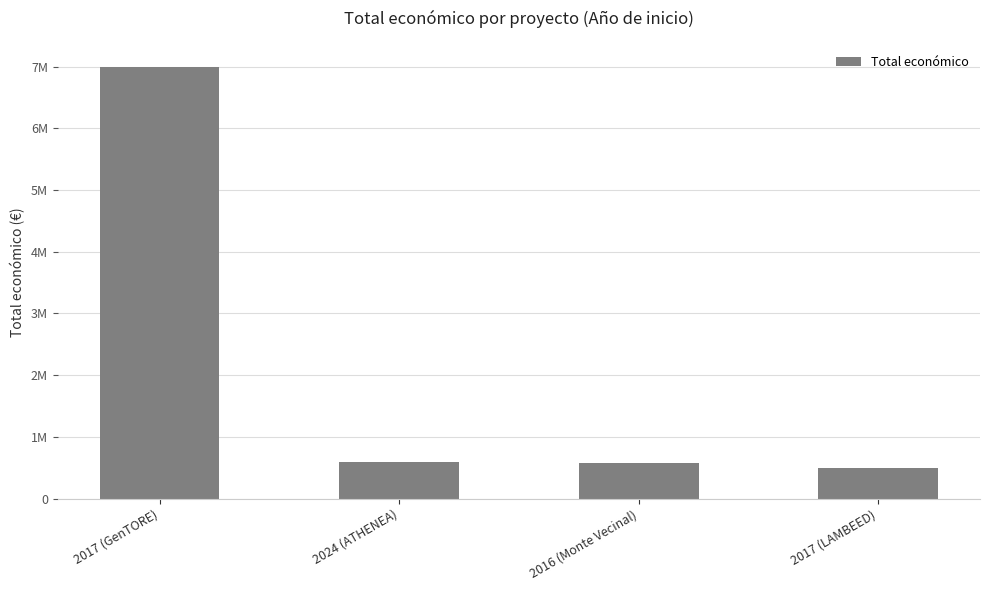

What position from the left is 2017 (LAMBEED)?

4